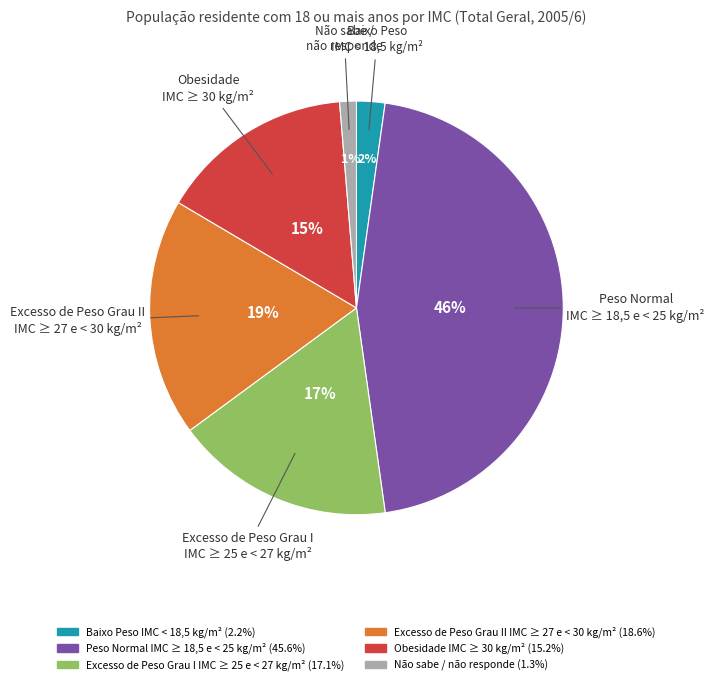

Which slice is the smallest?

Não sabe / não responde